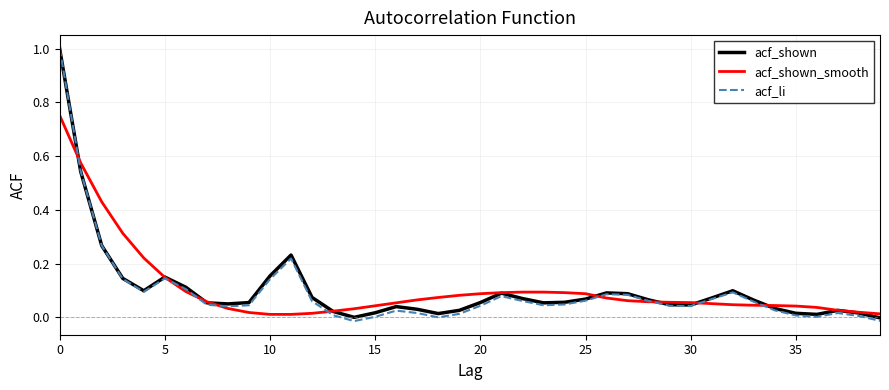

Which series has the widest spread of values?

acf_li